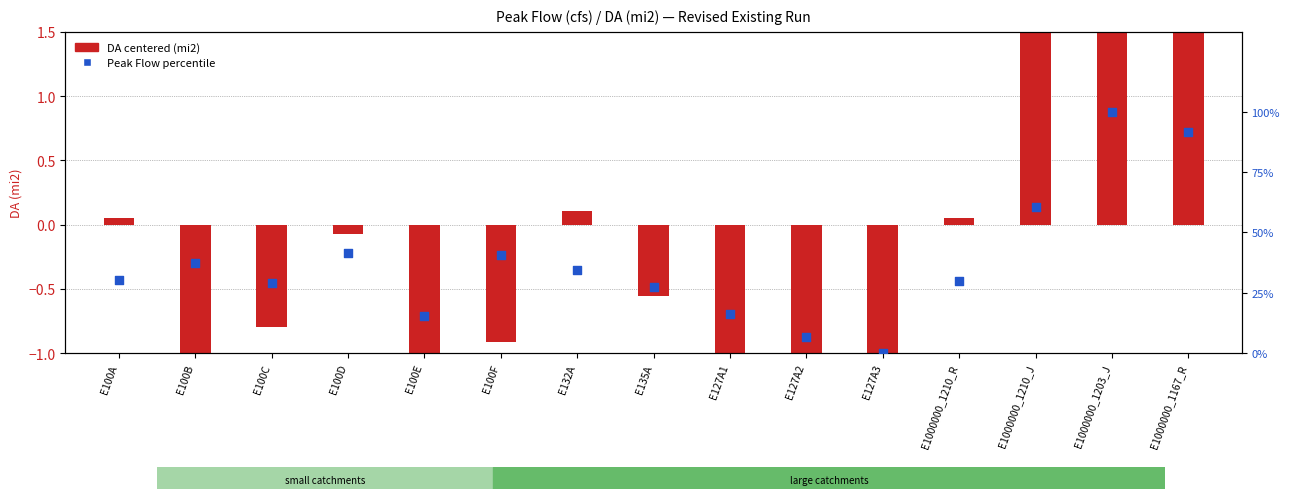

At how many categories does at least one series exceed 32?

7